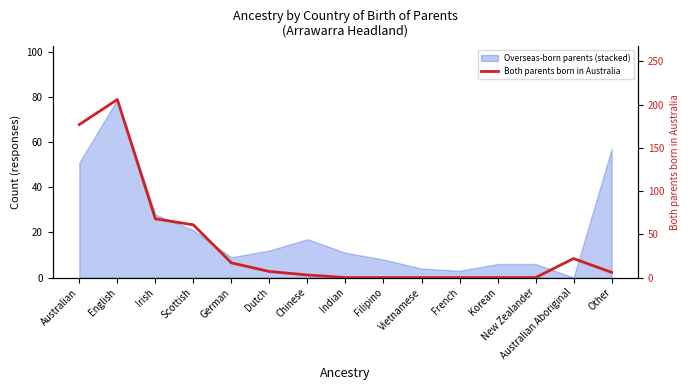

Which category has the lowest value across all series?

Indian